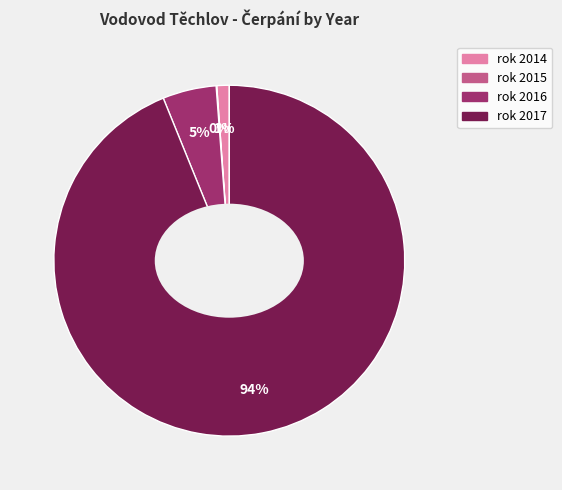

To the nearest percent, what is the average slice percentage?

25%